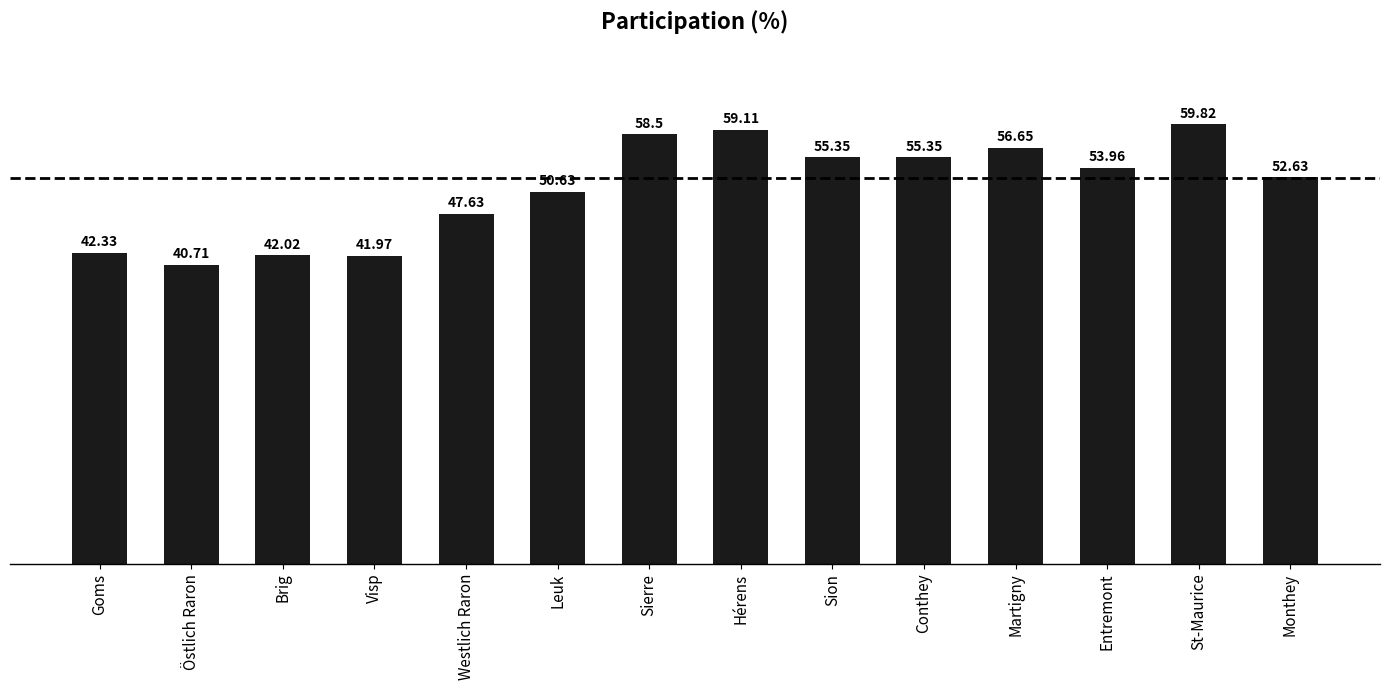

How many distinct data groups are displayed?

1